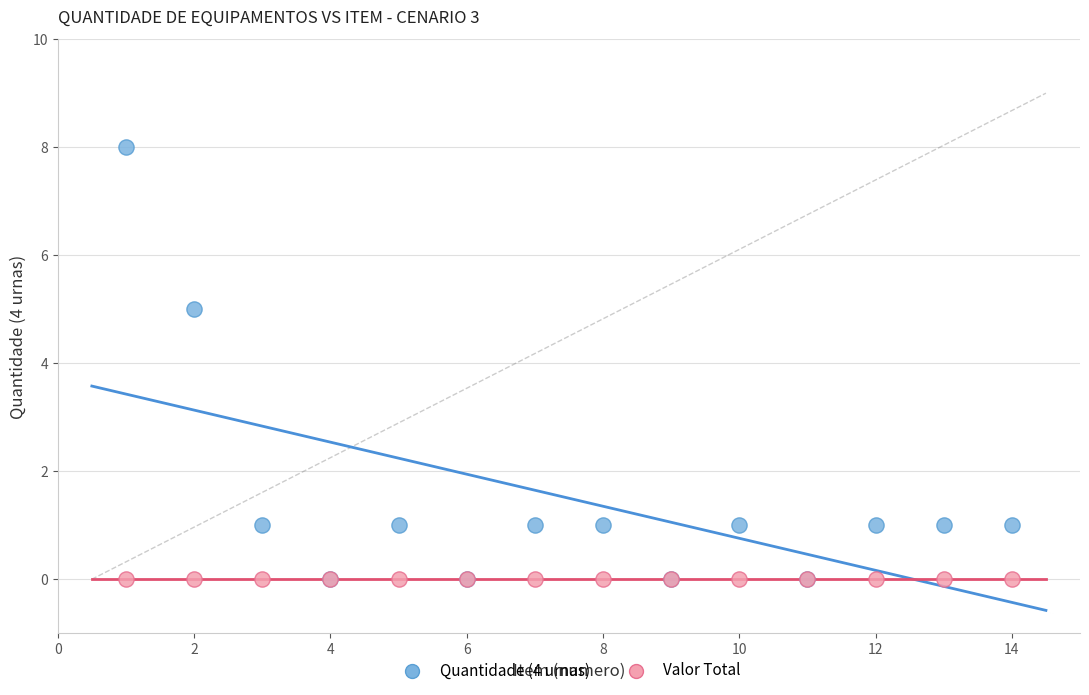

In the Quantidade (4 urnas) series, what Y value is closest to 4?

5